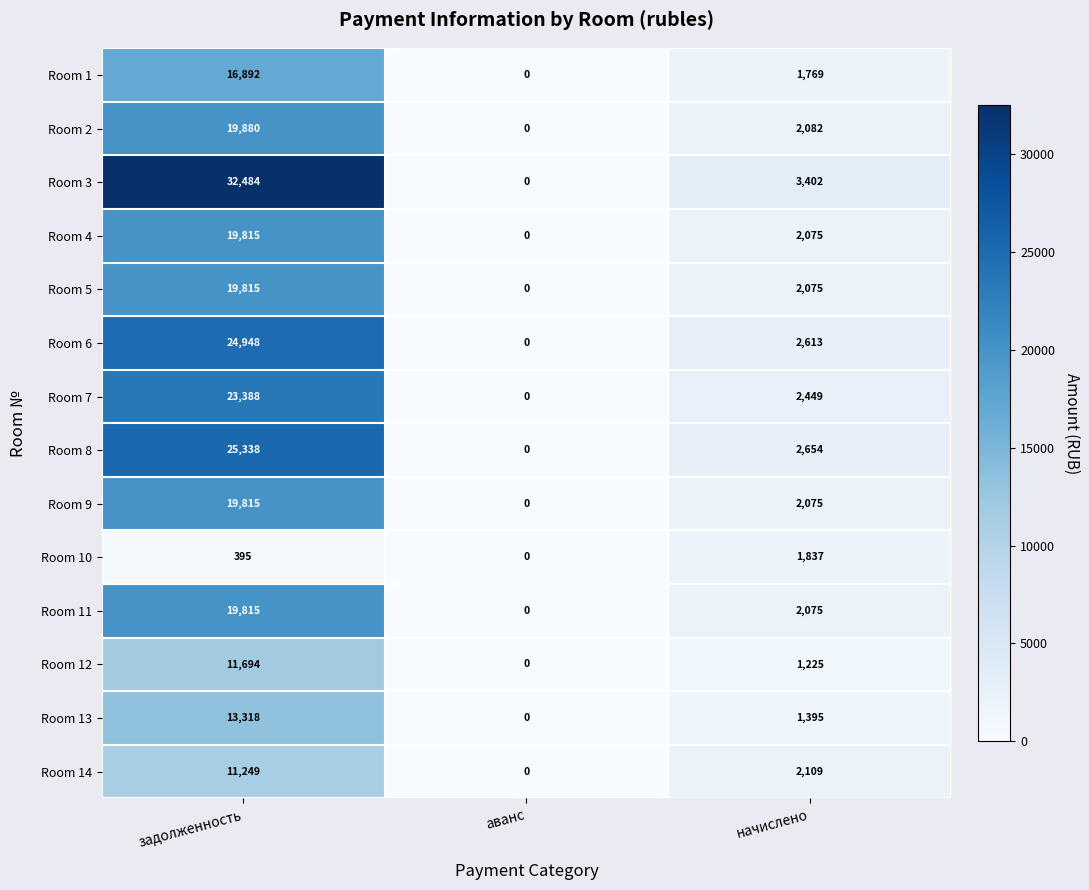

What is the maximum value shown in the chart?

32484